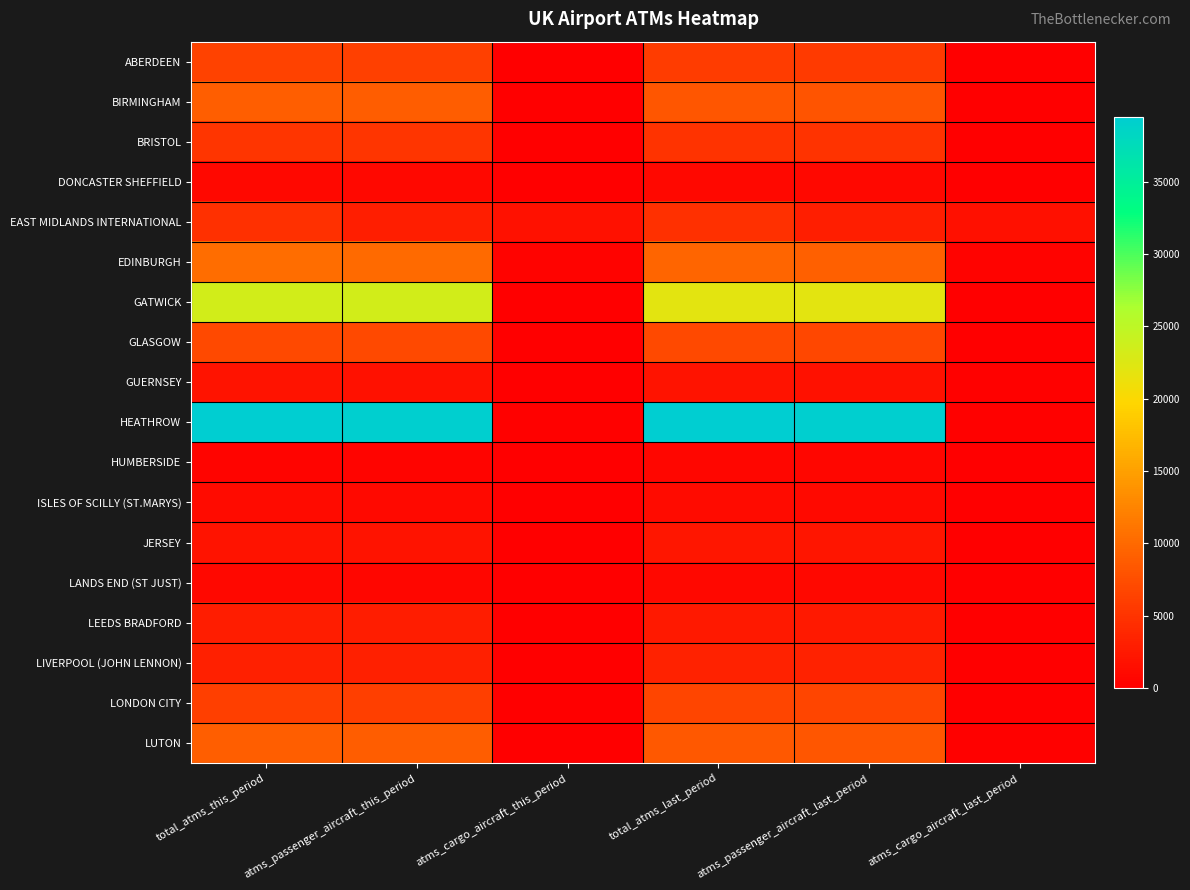

Rank the series at total_atms_last_period from highest to lowest value.

HEATHROW, GATWICK, EDINBURGH, LUTON, BIRMINGHAM, GLASGOW, LONDON CITY, ABERDEEN, BRISTOL, EAST MIDLANDS INTERNATIONAL, LIVERPOOL (JOHN LENNON), LEEDS BRADFORD, JERSEY, GUERNSEY, ISLES OF SCILLY (ST.MARYS), LANDS END (ST JUST), DONCASTER SHEFFIELD, HUMBERSIDE